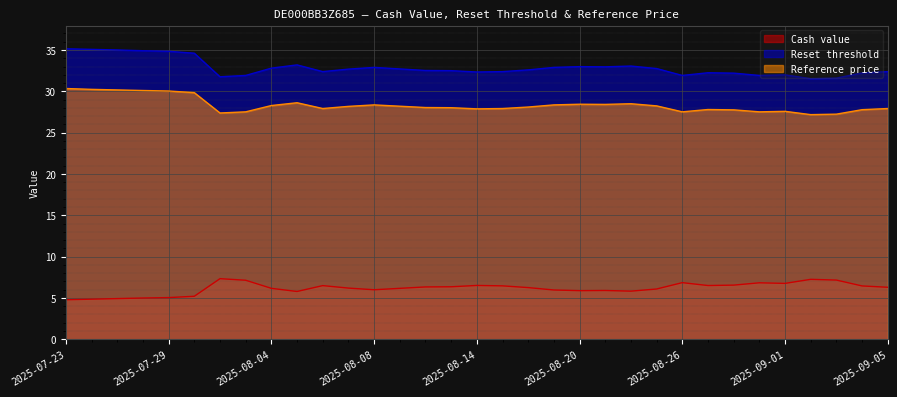

How many categories are shown in the chart?

33